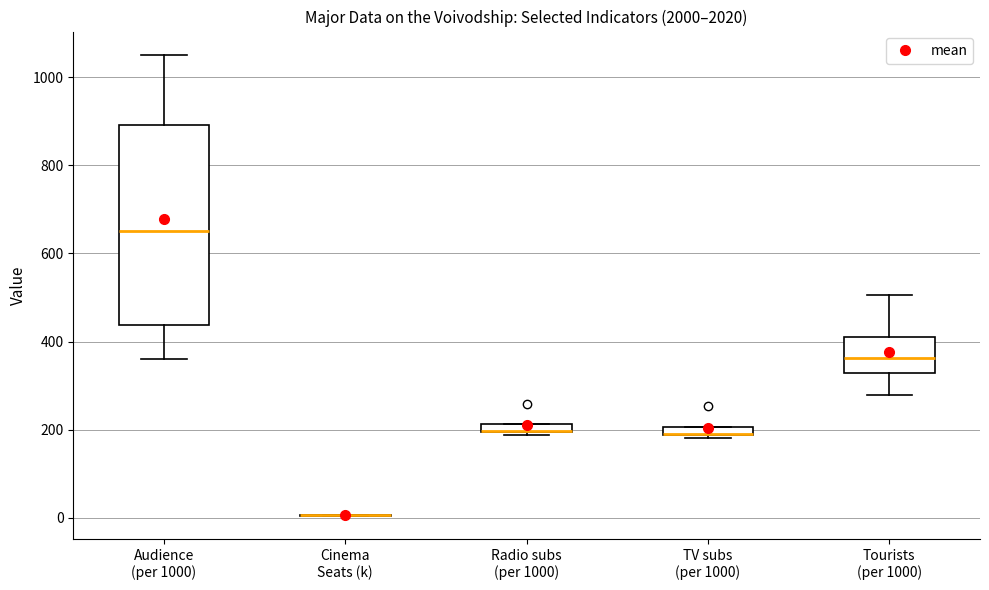

Where is the lower edge of the box for TV subs (per 1000) on the y-axis? The values are not printed on the chart, so give them approximately, as read against the axis.

180